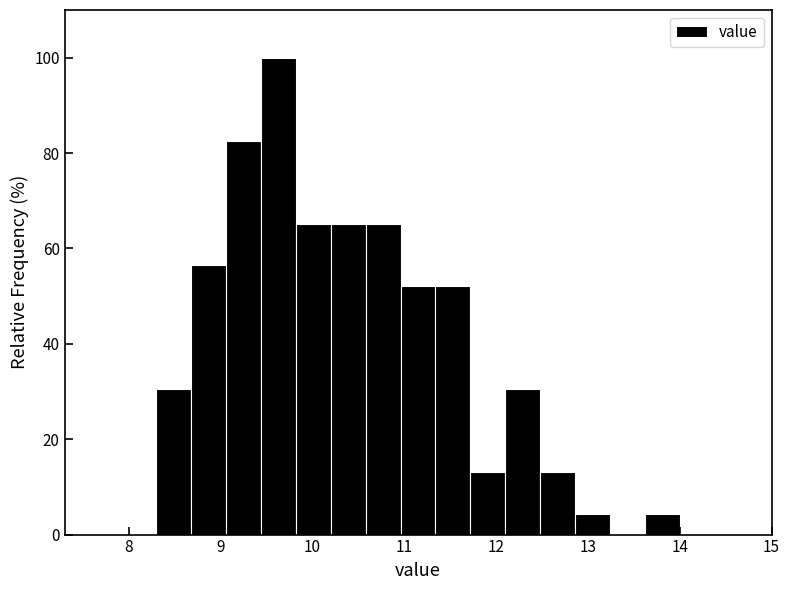

Around what value on the x-axis is the tallest bar? Give the approximate position of its centre, as read against the axis.

9.6